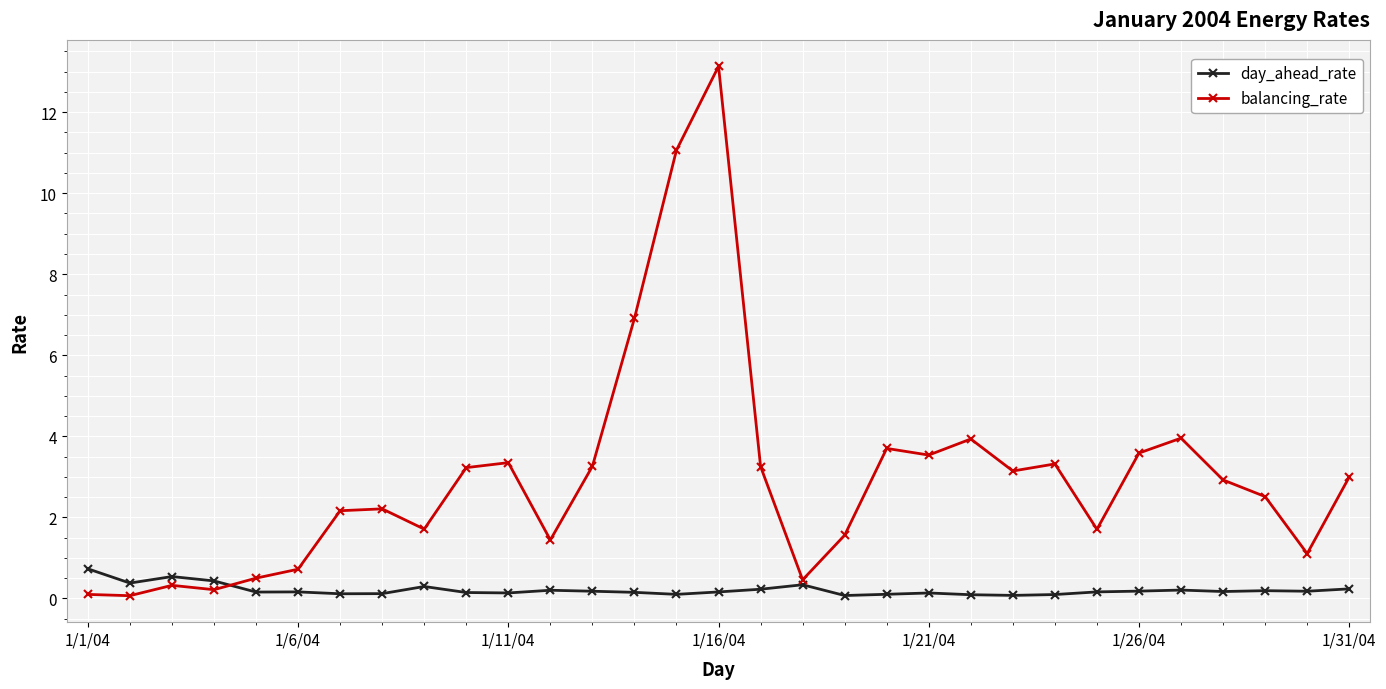

What is the highest value of the day_ahead_rate series?

0.7